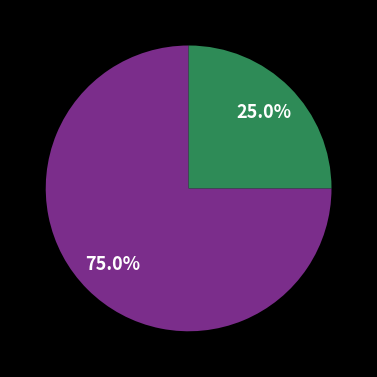

Does any single category account for the majority?

Yes